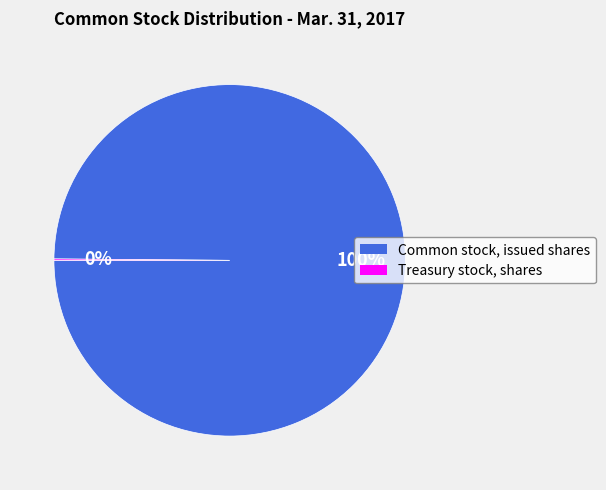

To the nearest percent, what is the average slice percentage?

50%